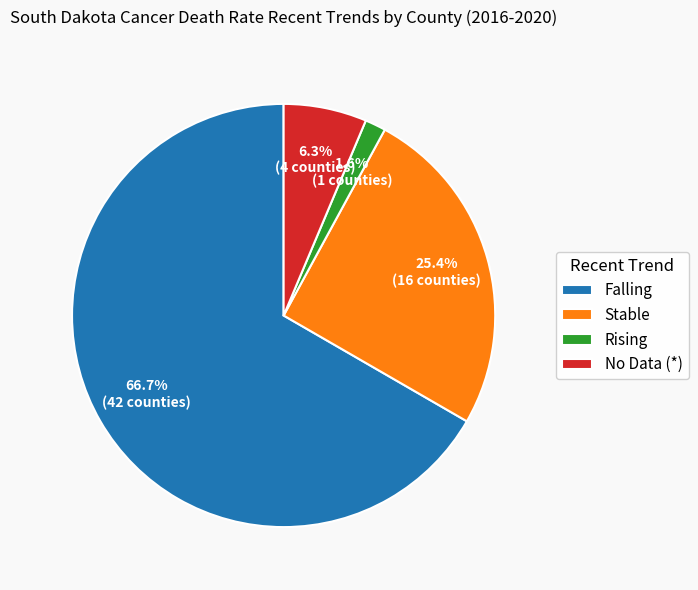

How many segments does this pie chart have?

4